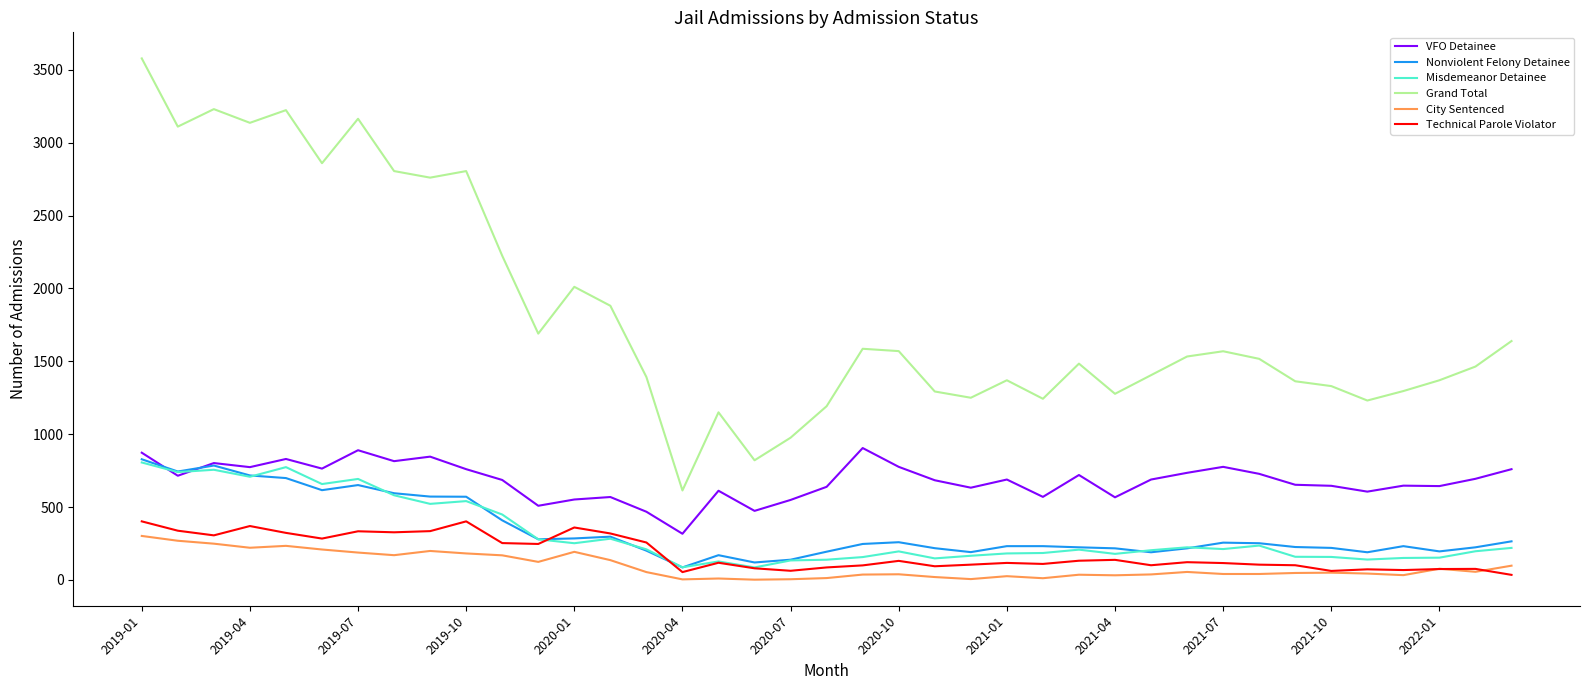

What is the difference between the maximum and second lowest values in the Nonviolent Felony Detainee series?

708